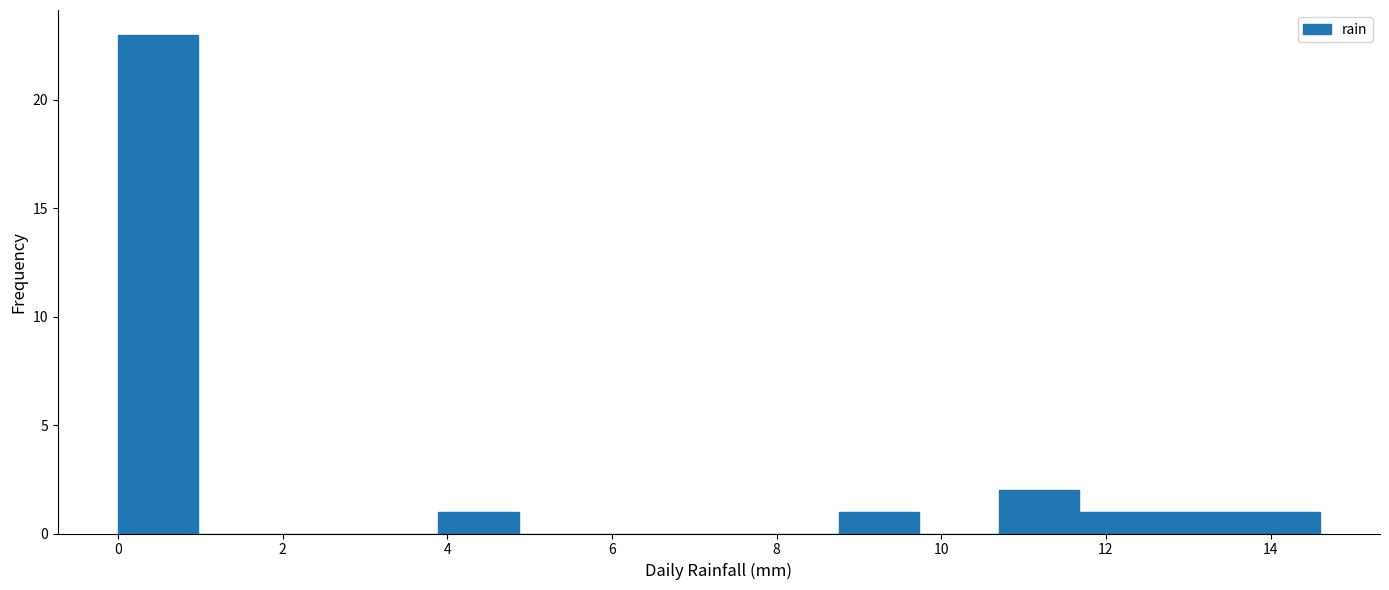

How tall is the bar that spans 10.8 to 11.6 on the x-axis? Neither the bar edges nor the heights are printed on the chart, so give them approximately, as read against the axes.

2